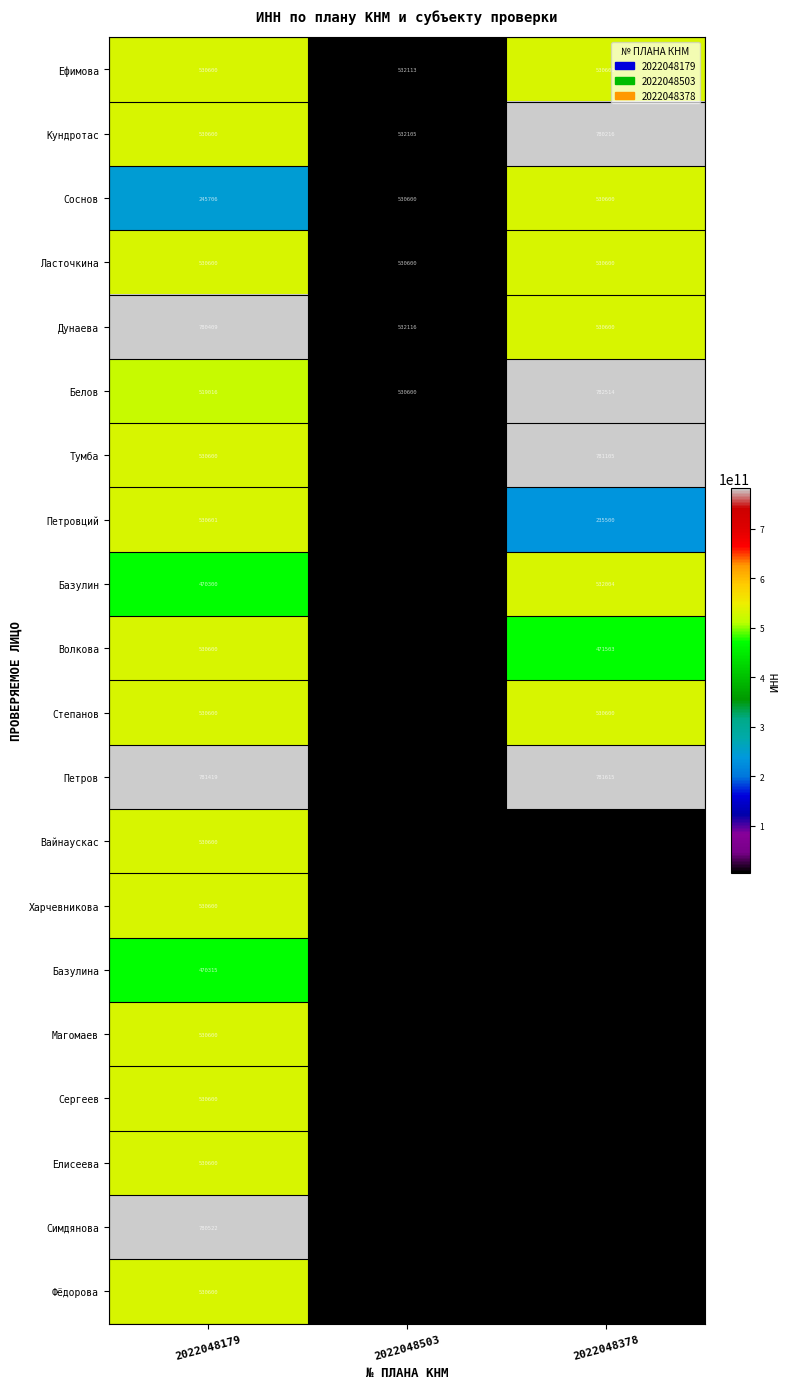

What is the greatest value displayed?

782514037732.0